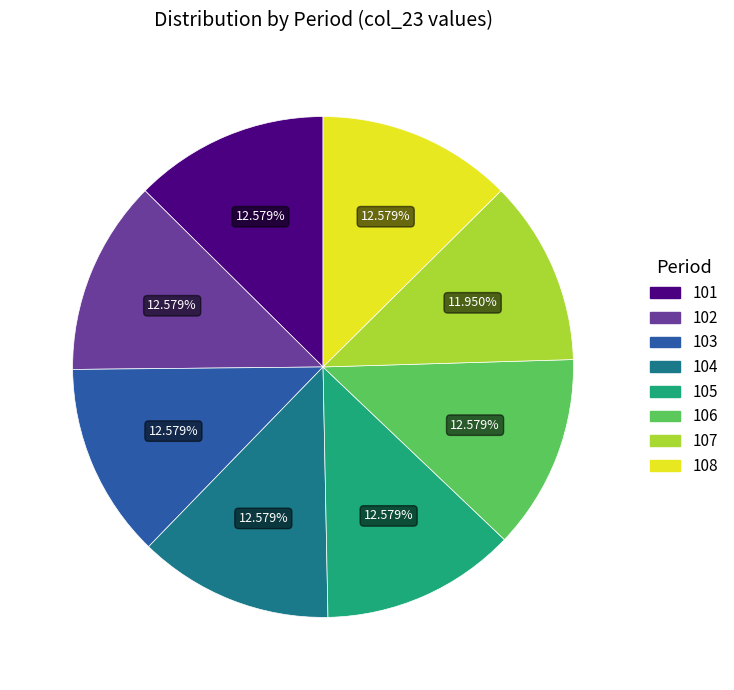

To the nearest percent, what is the combined percentage of 102 and 103?

25%